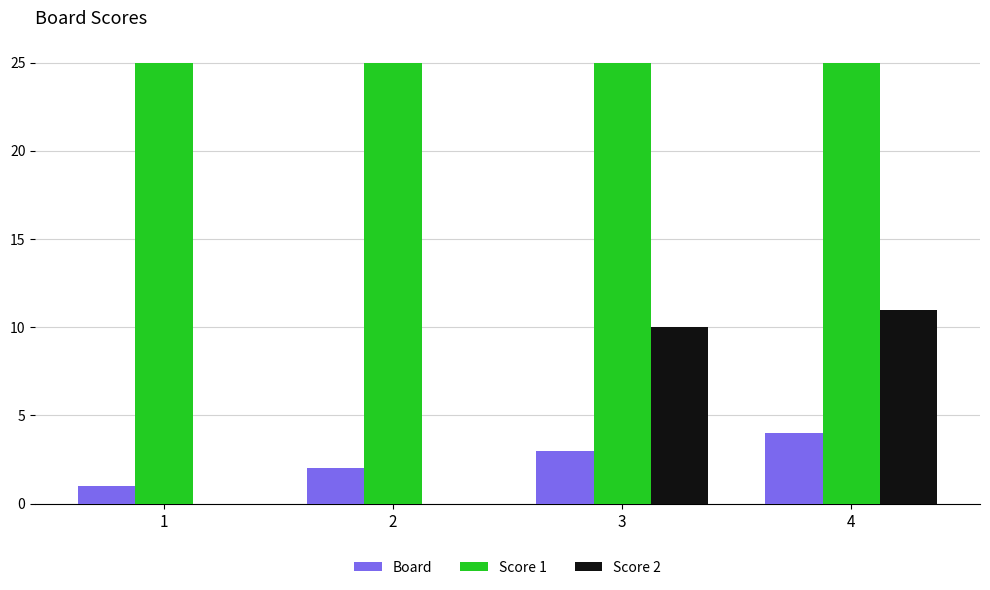

True or false: Score 1 has a value of 34 at 2.

False